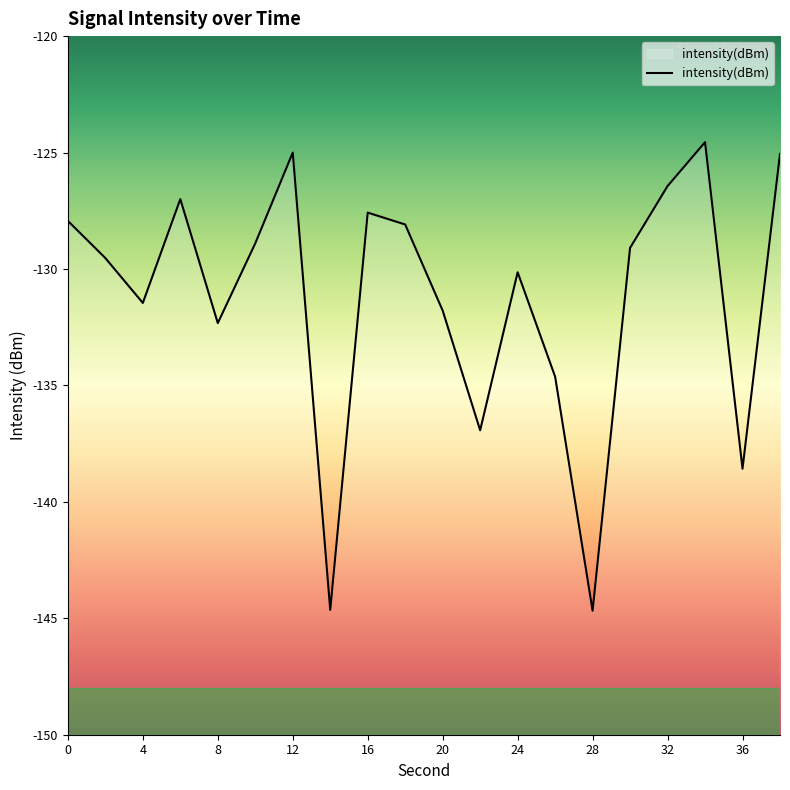

What is the smallest value displayed?

-144.7